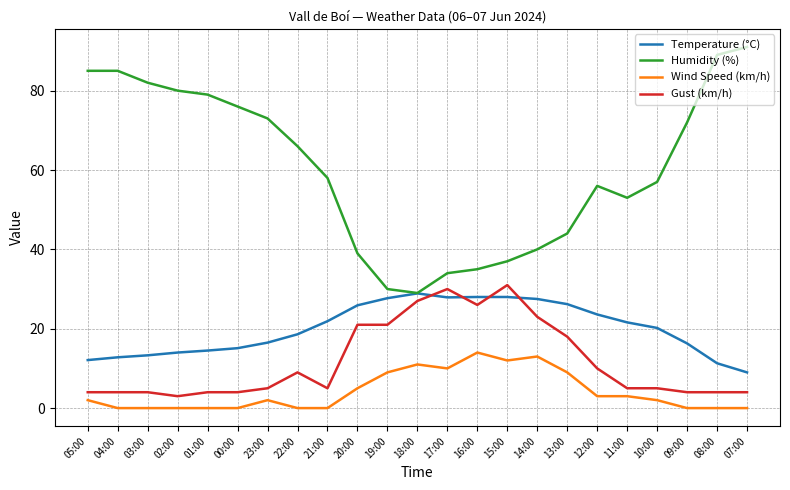

True or false: Humidity (%) and Wind Speed (km/h) intersect in this chart.

False